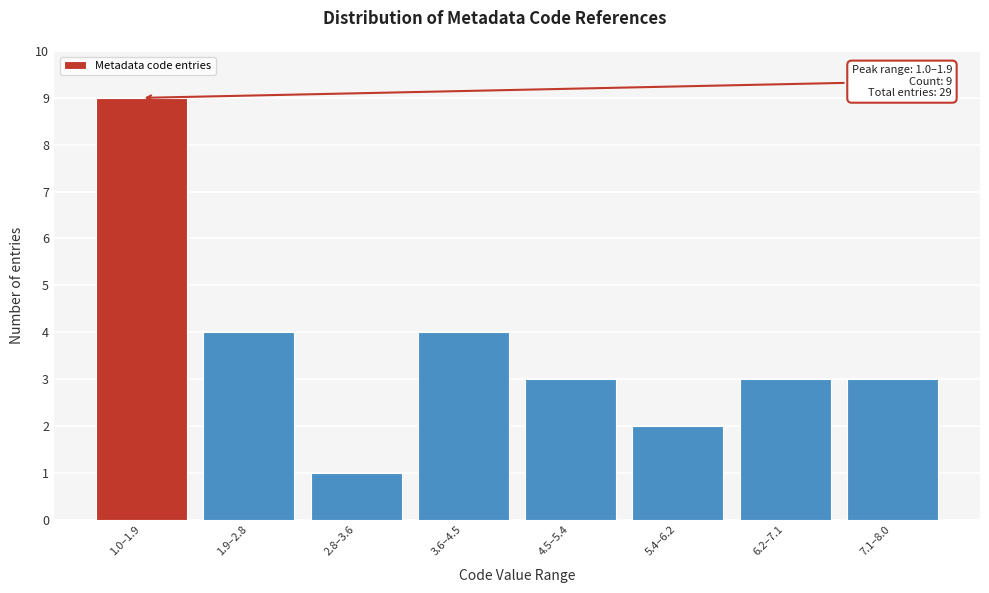

Reading right to left, extract all data points from this chart.

7.1–8.0=3	6.2–7.1=3	5.4–6.2=2	4.5–5.4=3	3.6–4.5=4	2.8–3.6=1	1.9–2.8=4	1.0–1.9=9